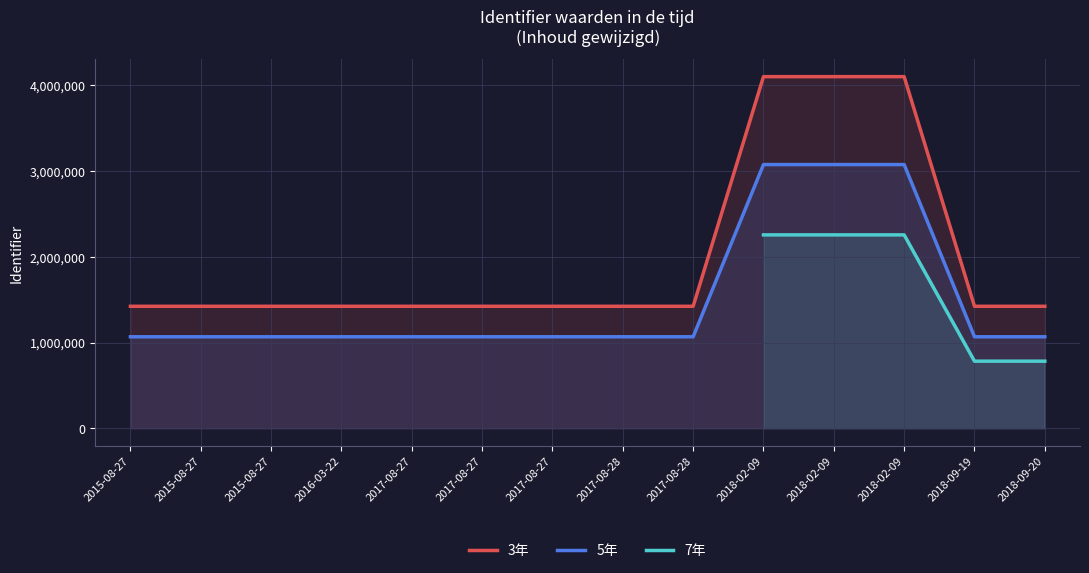

True or false: Gepubliceerd has a value of 1422730 at 2017-08-27.

True